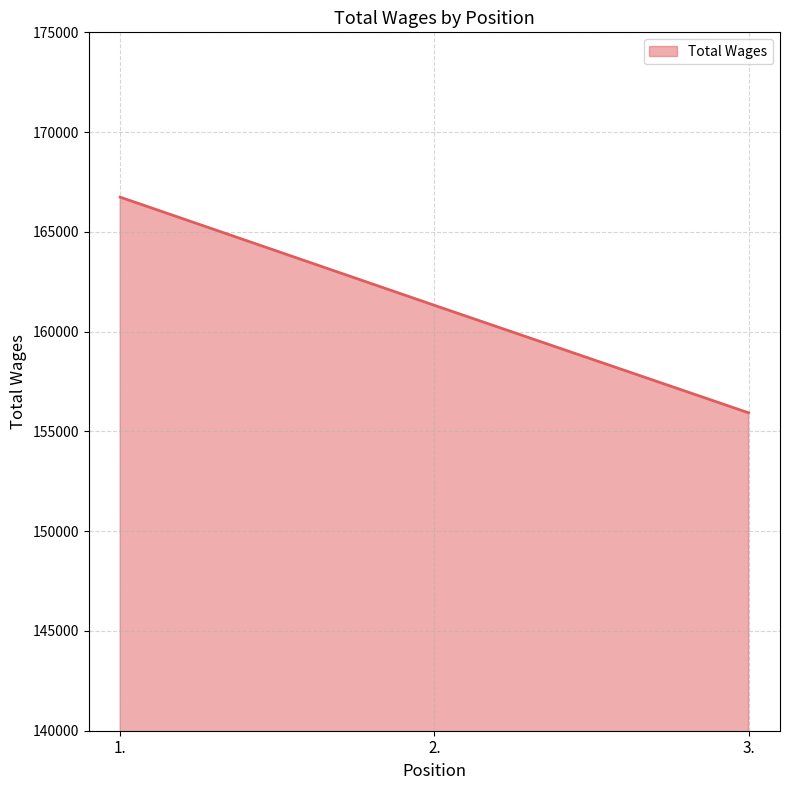

How many values are below 161320?

1